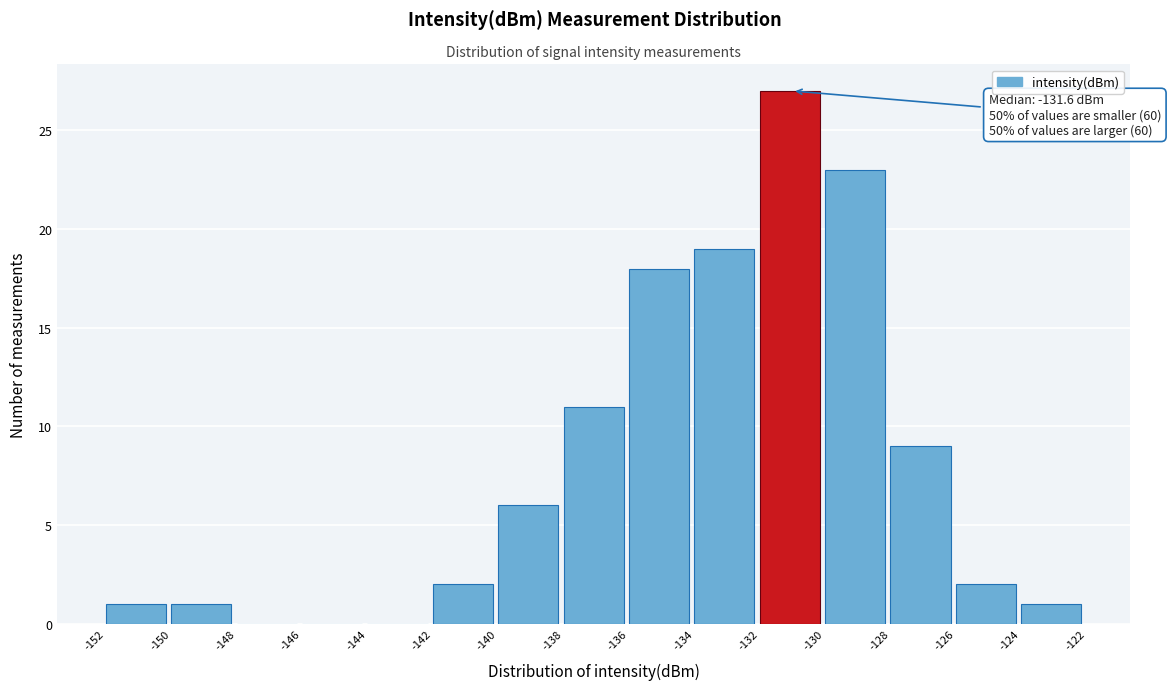

Reading left to right, what are all the values shown in this chart?

-152=1	-150=1	-148=0	-146=0	-144=0	-142=2	-140=6	-138=11	-136=18	-134=19	-132=27	-130=23	-128=9	-126=2	-124=1